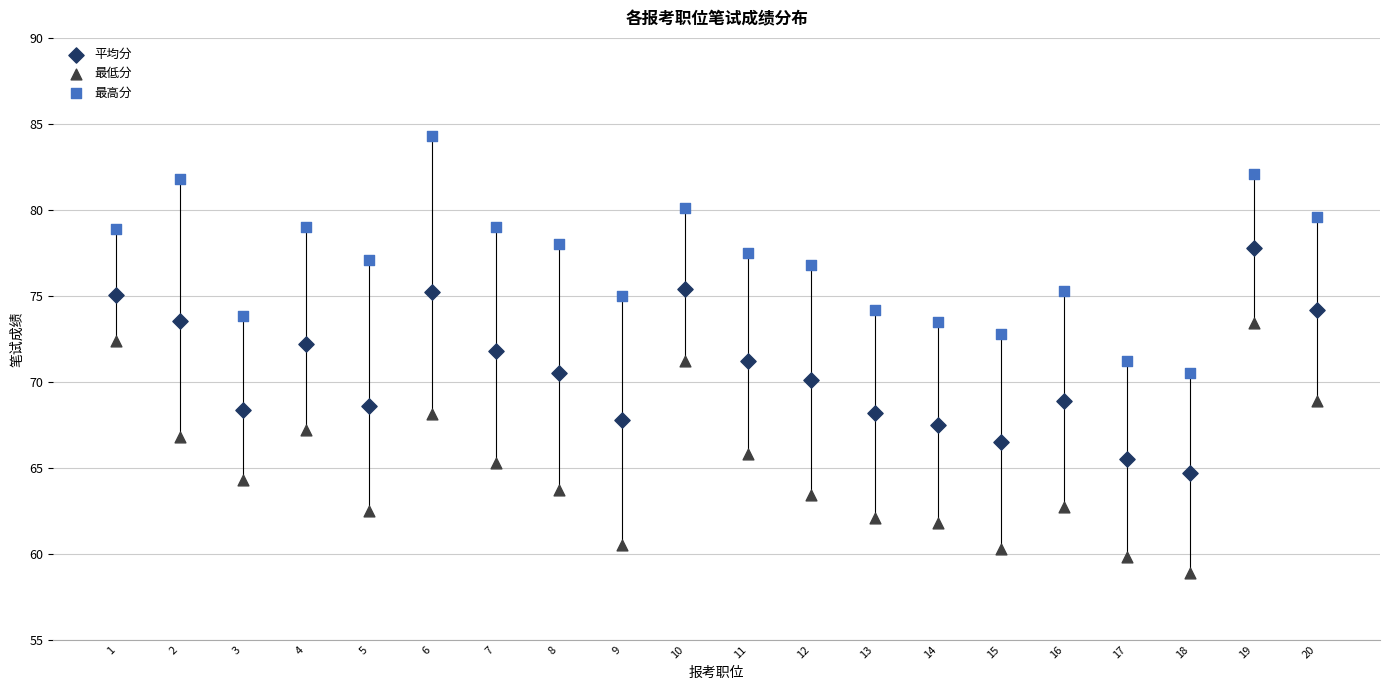

Which series contains the highest Y value?

最高分